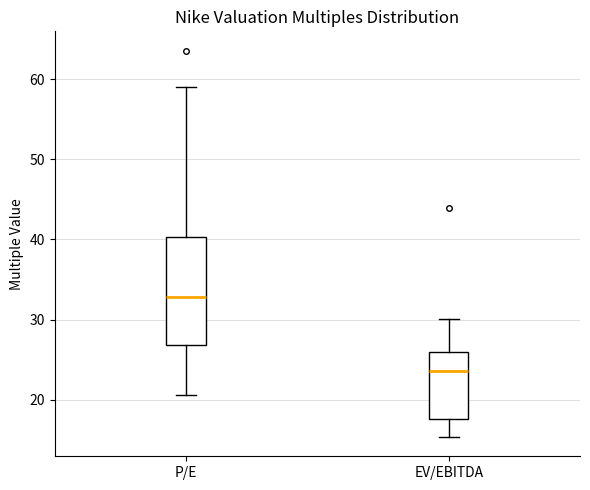

Reading left to right, transcribe this box plot: for each box, give where its median line is, the range the box spans, and where its two whiskers end, as read against the y-axis. The values are not printed on the chart, so give them approximately, as read against the axis.

P/E: median 33, box 27 to 40, whiskers 21 to 59
EV/EBITDA: median 24, box 18 to 26, whiskers 15 to 30